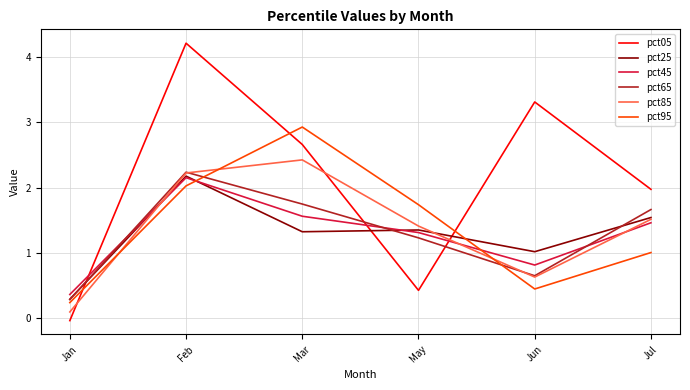

What position from the left is Feb?

2